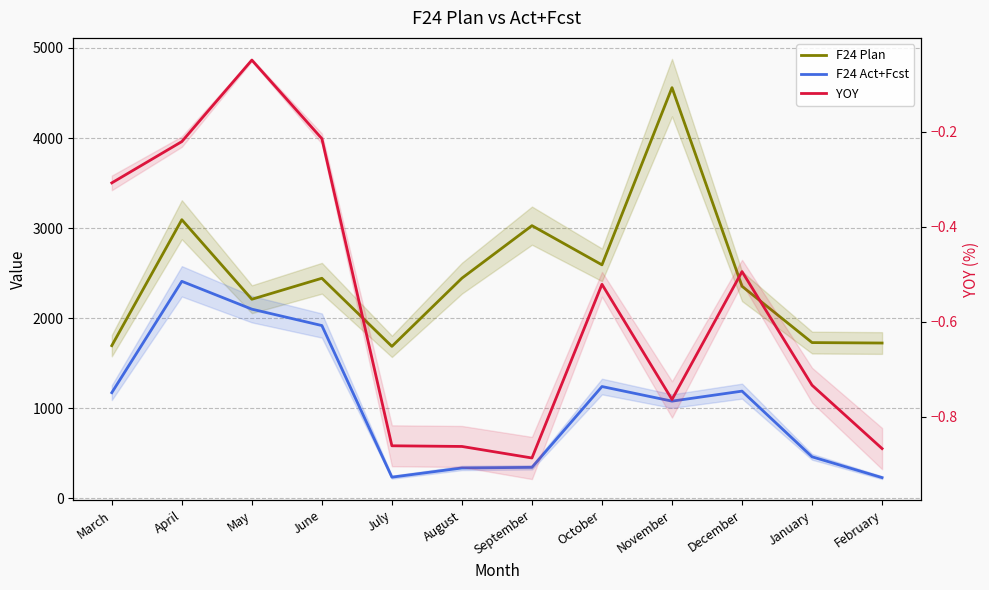

At which category is the sum across all series the highest?

November